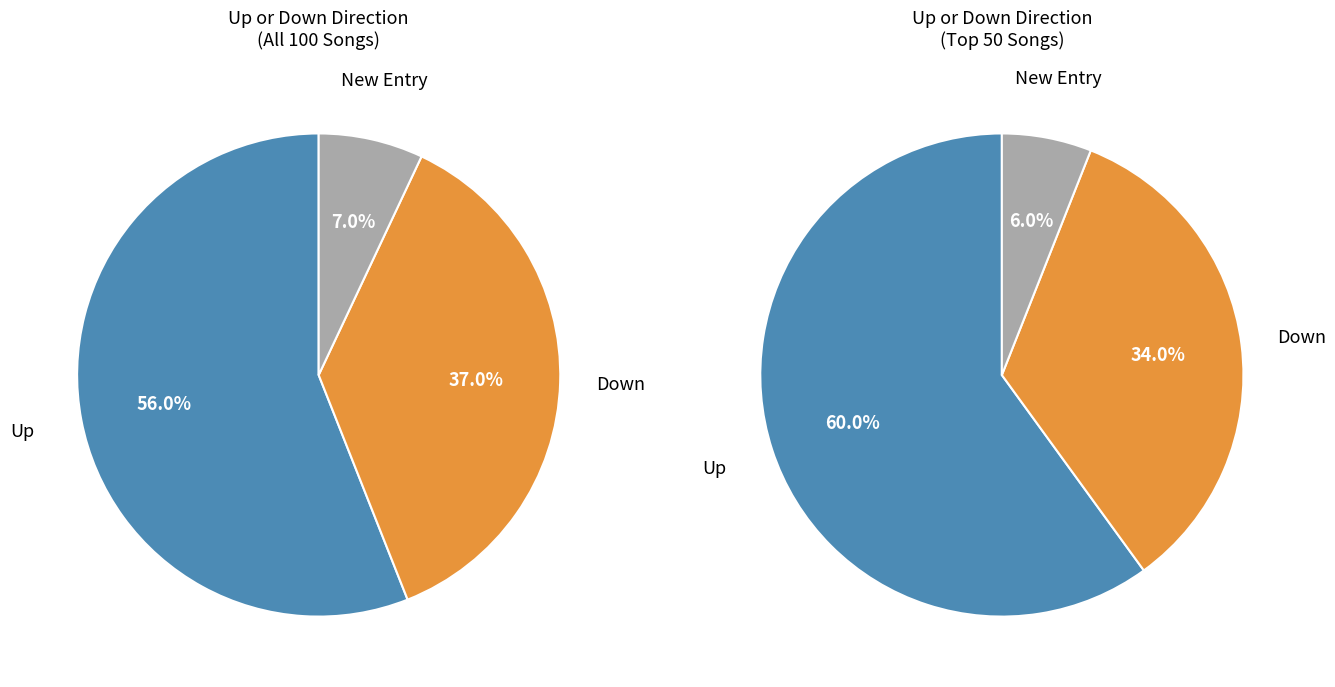

Which category has the biggest portion of the pie?

up